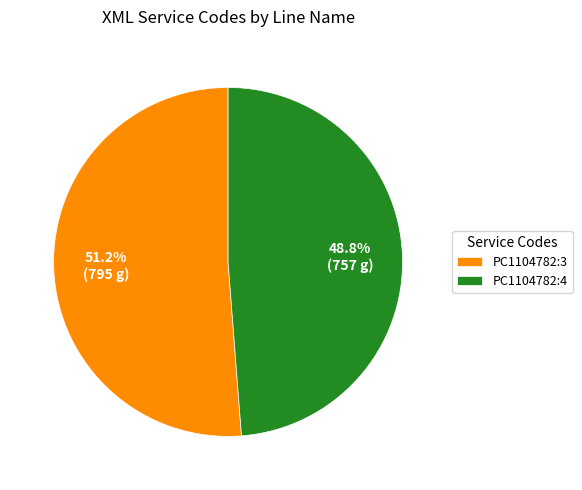

To the nearest percent, what is the difference between the largest and smallest slice percentages?

2%